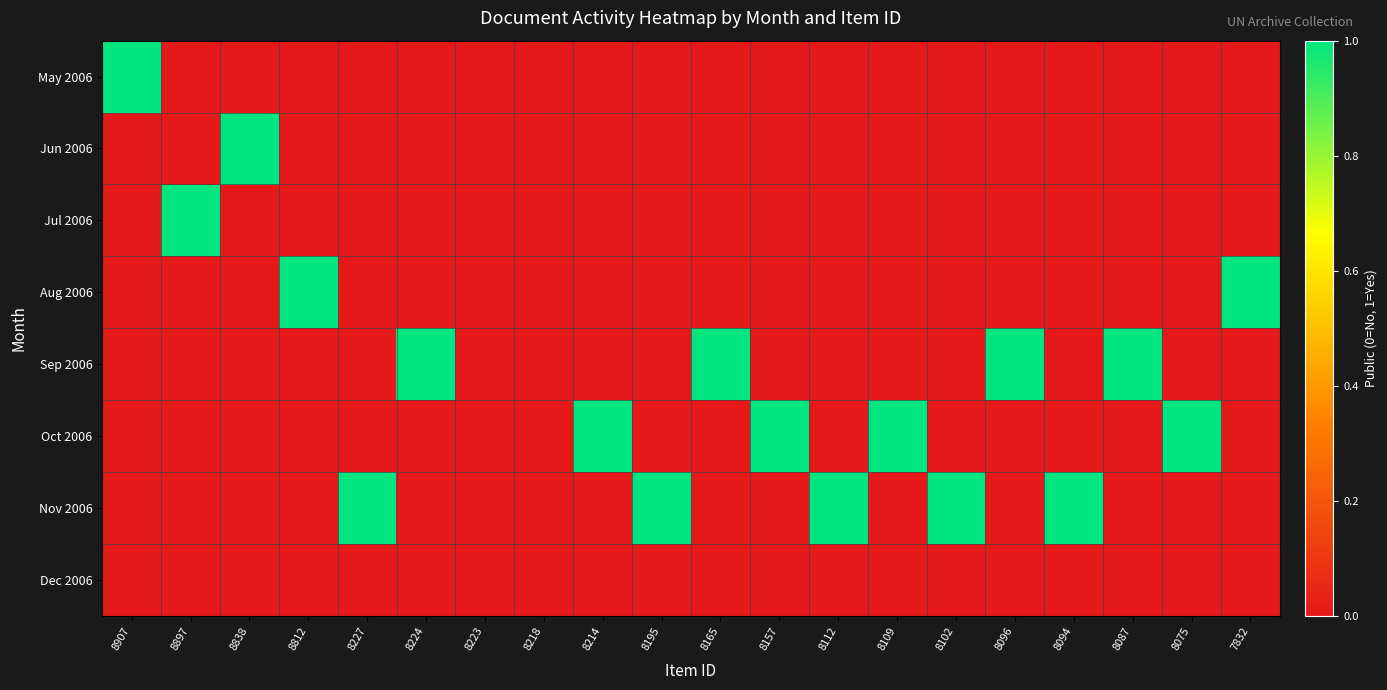

Reading left to right, extract all data points from this chart.

May 2006: 8907=1	8897=0	8838=0	8812=0	8227=0	8224=0	8223=0	8218=0	8214=0	8195=0	8165=0	8157=0	8112=0	8109=0	8102=0	8096=0	8094=0	8087=0	8075=0	7832=0
Jun 2006: 8907=0	8897=0	8838=1	8812=0	8227=0	8224=0	8223=0	8218=0	8214=0	8195=0	8165=0	8157=0	8112=0	8109=0	8102=0	8096=0	8094=0	8087=0	8075=0	7832=0
Jul 2006: 8907=0	8897=1	8838=0	8812=0	8227=0	8224=0	8223=0	8218=0	8214=0	8195=0	8165=0	8157=0	8112=0	8109=0	8102=0	8096=0	8094=0	8087=0	8075=0	7832=0
Aug 2006: 8907=0	8897=0	8838=0	8812=1	8227=0	8224=0	8223=0	8218=0	8214=0	8195=0	8165=0	8157=0	8112=0	8109=0	8102=0	8096=0	8094=0	8087=0	8075=0	7832=1
Sep 2006: 8907=0	8897=0	8838=0	8812=0	8227=0	8224=1	8223=0	8218=0	8214=0	8195=0	8165=1	8157=0	8112=0	8109=0	8102=0	8096=1	8094=0	8087=1	8075=0	7832=0
Oct 2006: 8907=0	8897=0	8838=0	8812=0	8227=0	8224=0	8223=0	8218=0	8214=1	8195=0	8165=0	8157=1	8112=0	8109=1	8102=0	8096=0	8094=0	8087=0	8075=1	7832=0
Nov 2006: 8907=0	8897=0	8838=0	8812=0	8227=1	8224=0	8223=0	8218=0	8214=0	8195=1	8165=0	8157=0	8112=1	8109=0	8102=1	8096=0	8094=1	8087=0	8075=0	7832=0
Dec 2006: 8907=0	8897=0	8838=0	8812=0	8227=0	8224=0	8223=0	8218=0	8214=0	8195=0	8165=0	8157=0	8112=0	8109=0	8102=0	8096=0	8094=0	8087=0	8075=0	7832=0